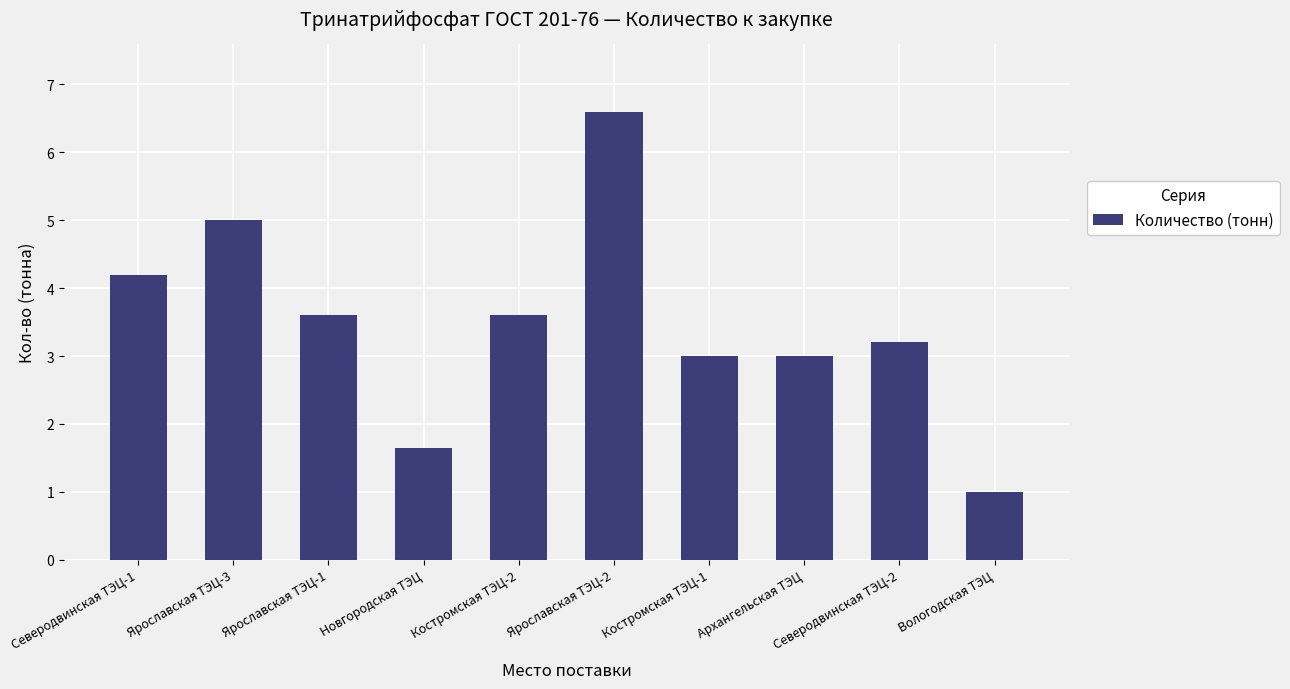

What is the difference between the values at Северодвинская ТЭЦ-2 and Архангельская ТЭЦ?

0.2